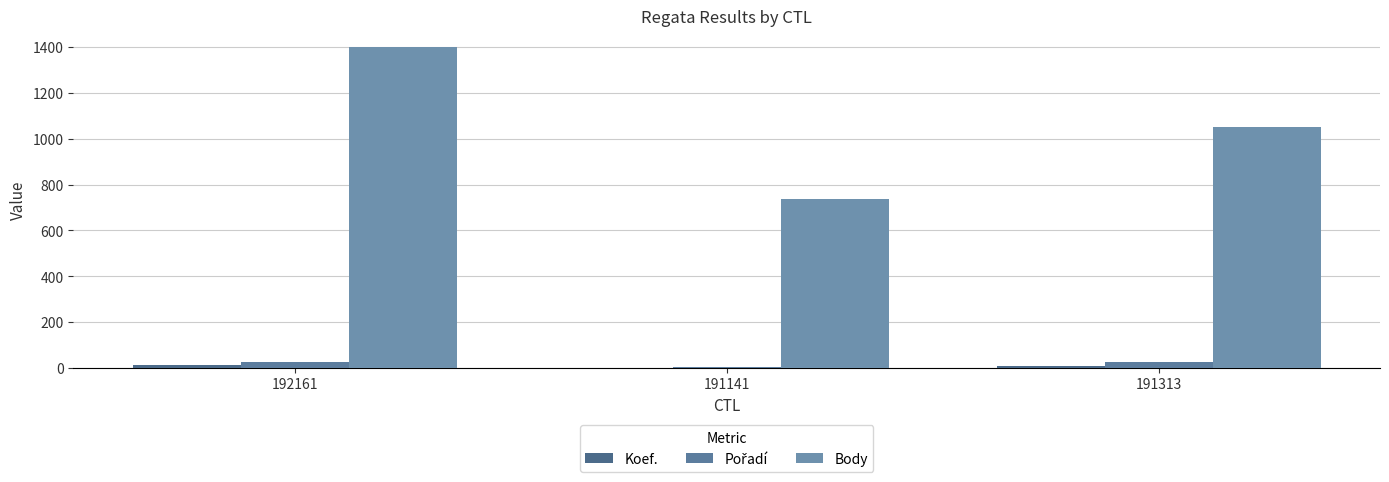

Which series has the largest total across all categories?

Body